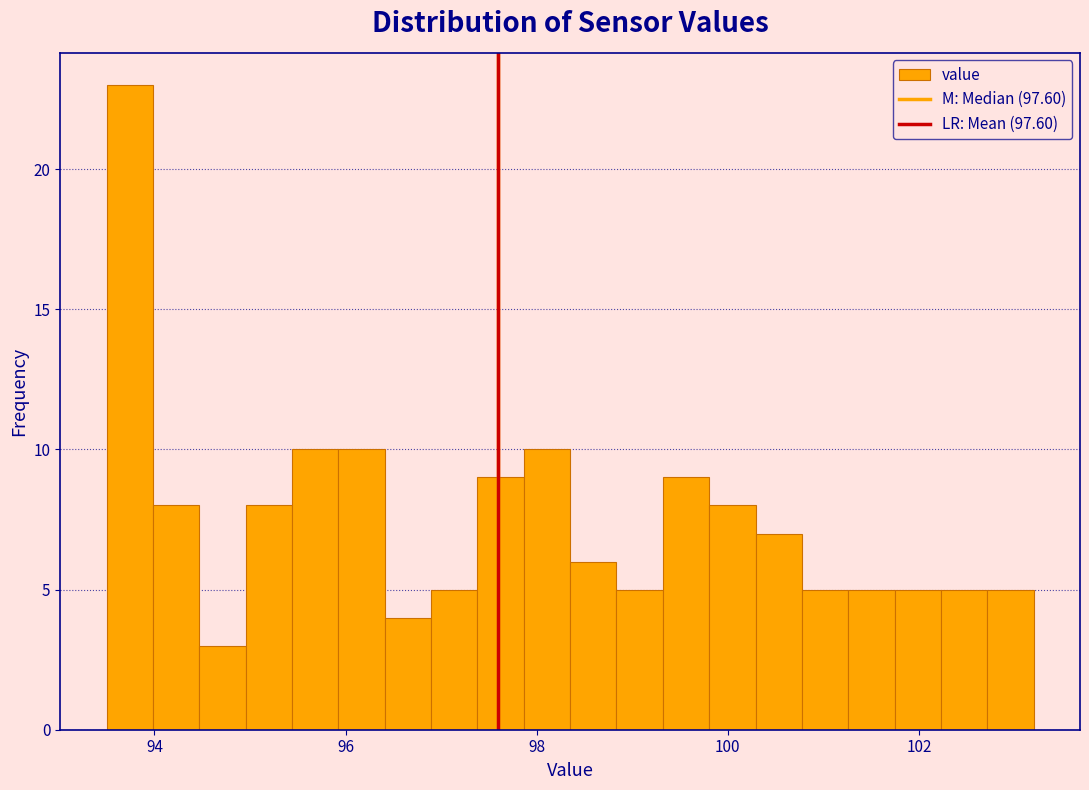

Around what value on the x-axis is the tallest bar? Give the approximate position of its centre, as read against the axis.

93.8